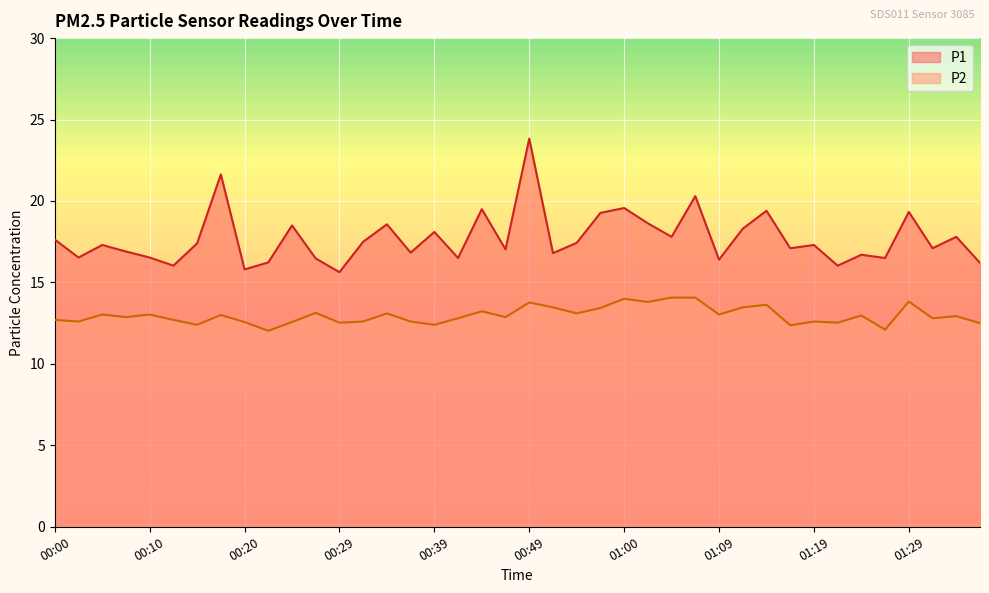

The value of P1 at 00:44 is 31.6. True or false?

False